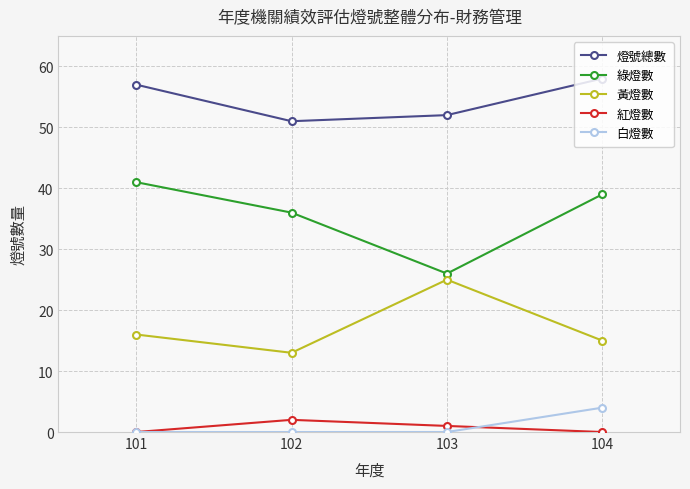

What is the average value of the 白燈數 series?

1